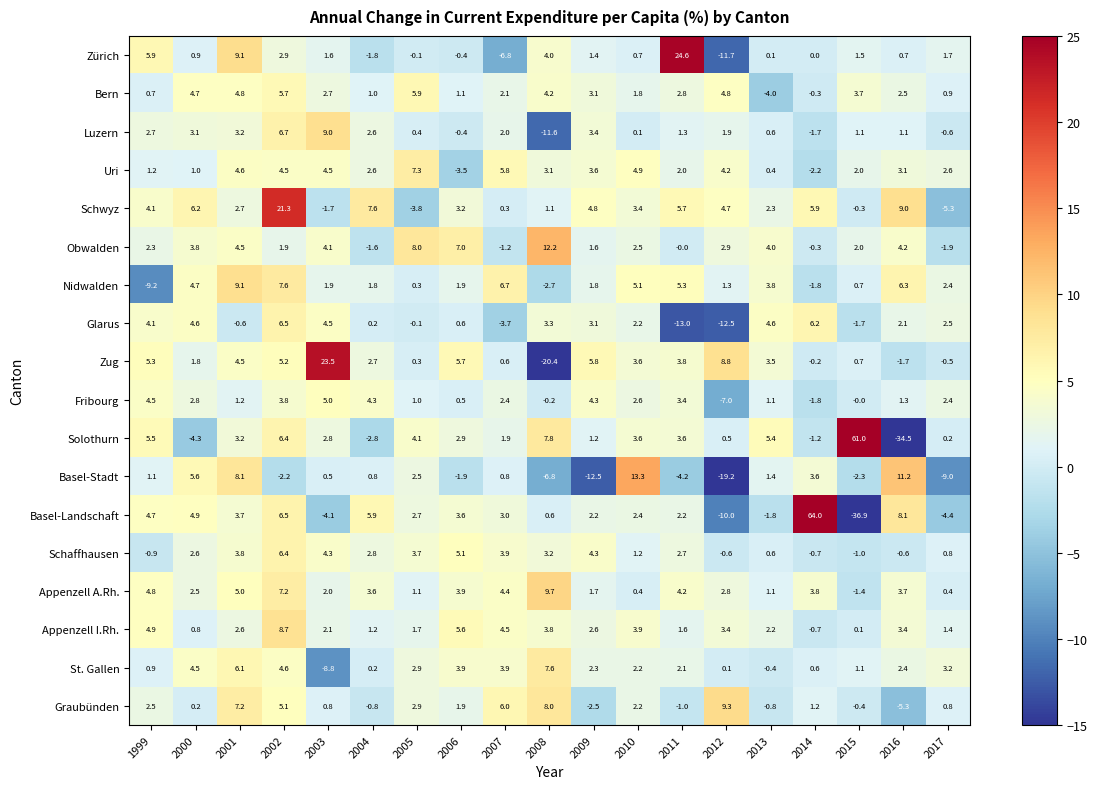

Rank the series by their maximum value, from highest to lowest.

Basel-Landschaft, Solothurn, Zürich, Zug, Schwyz, Basel-Stadt, Obwalden, Appenzell A.Rh., Graubünden, Nidwalden, Luzern, Appenzell I.Rh., St. Gallen, Uri, Glarus, Schaffhausen, Bern, Fribourg